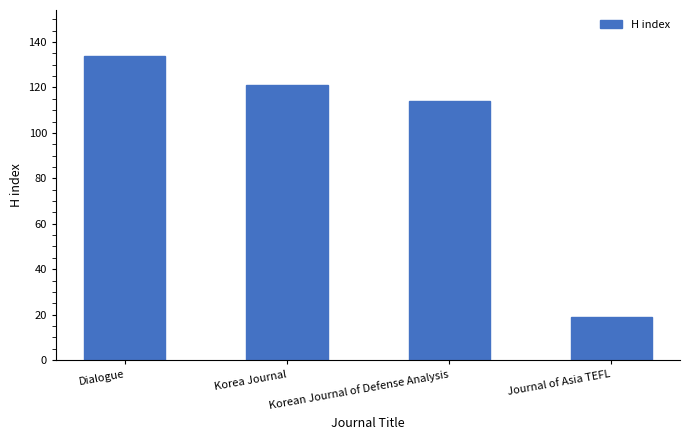

List the labels in order of value, smallest first.

Journal of Asia TEFL, Korean Journal of Defense Analysis, Korea Journal, Dialogue